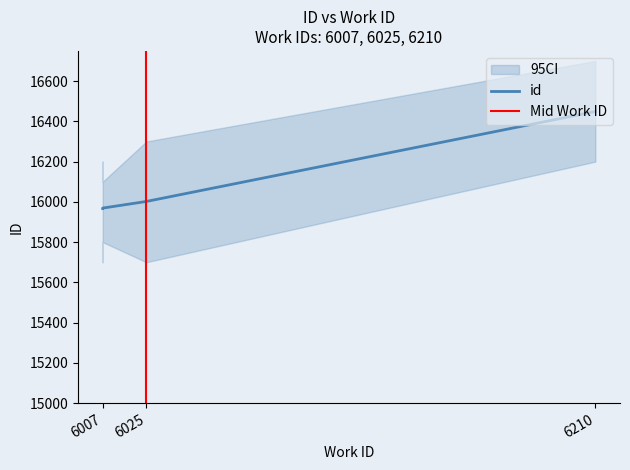

True or false: the data shows 15969 at 6007.

True